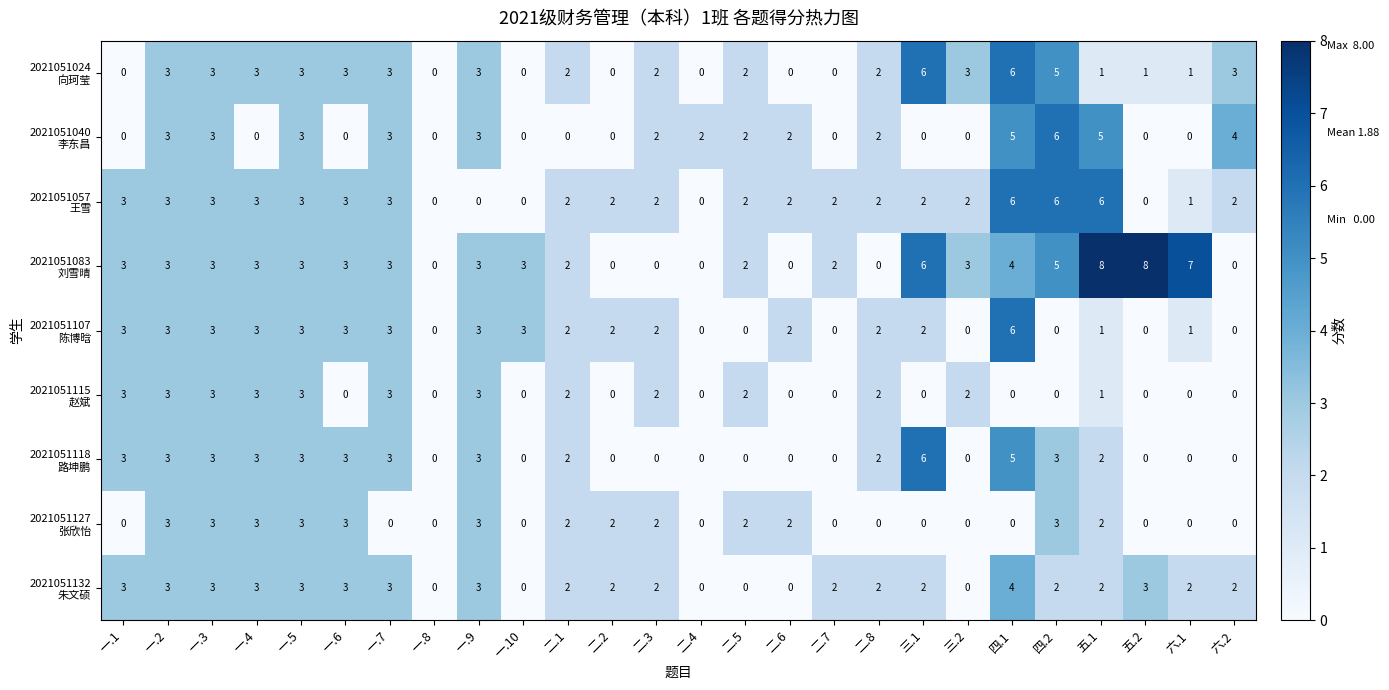

At which category is the sum across all series the highest?

四.1